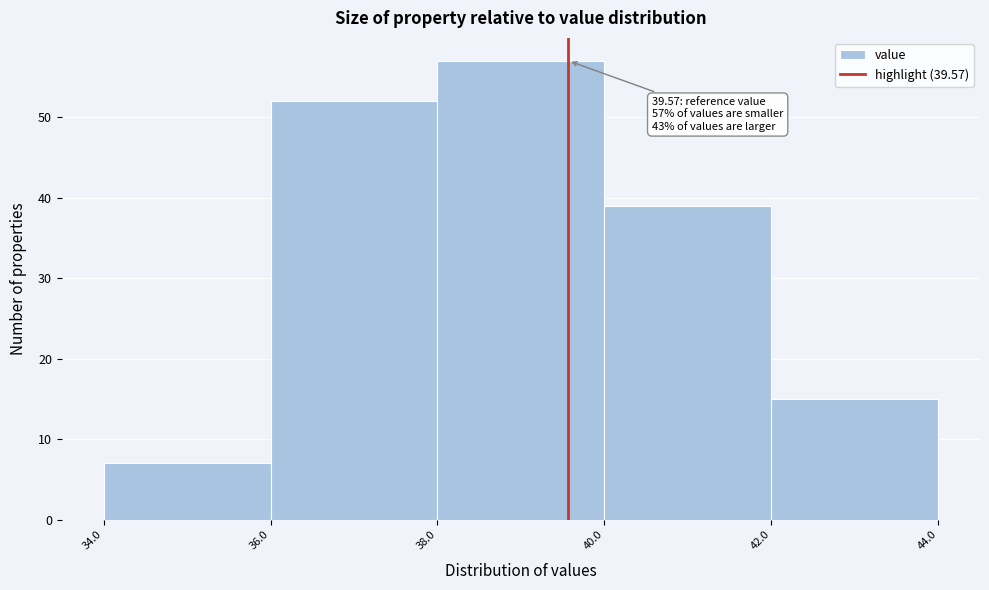

Over which range of the x-axis is the bar tallest?

38.0 to 40.0